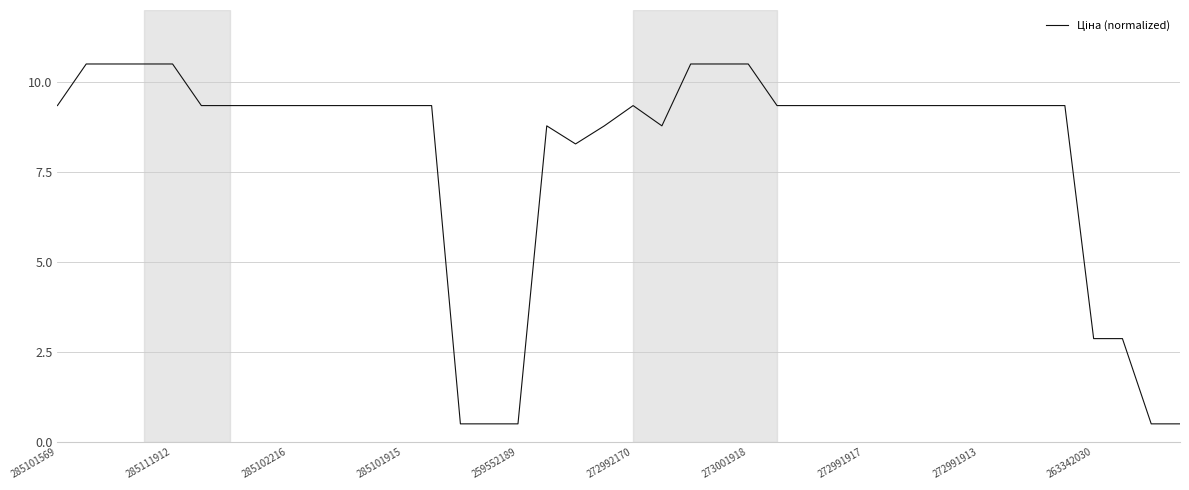

What is the average value?

8.0